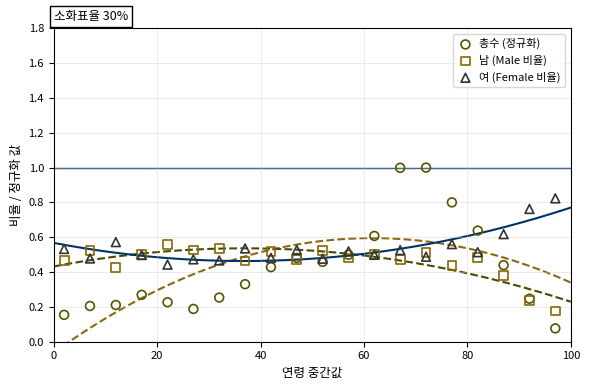

Which series has the widest spread of Y values?

총수 (정규화)